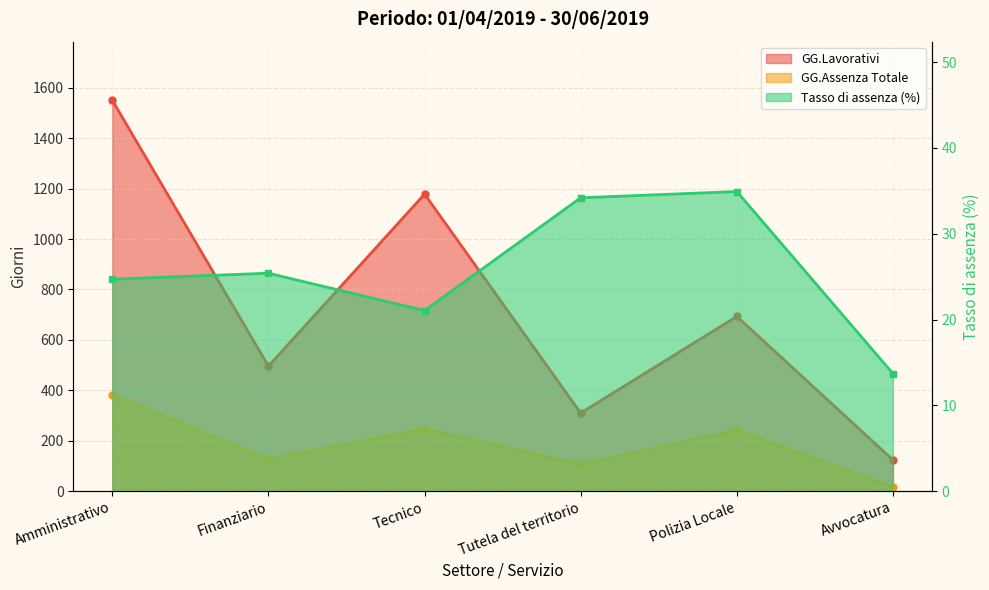

What is the label of the 4th point from the right?

Tecnico